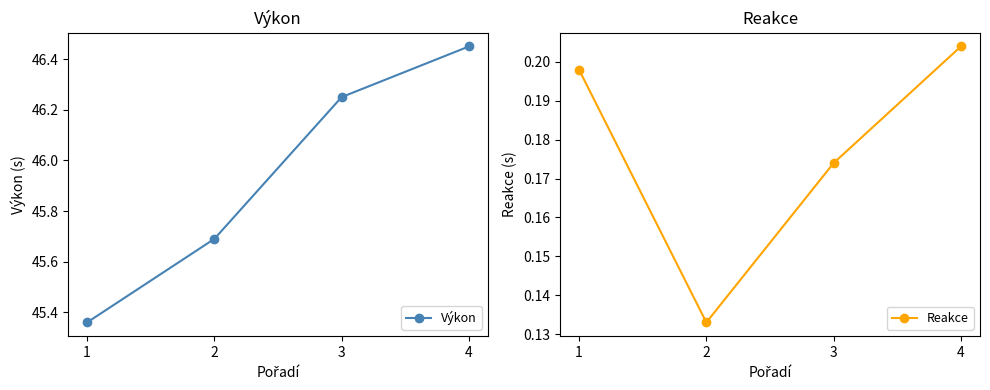

What is the total value across all series at 2?

45.8